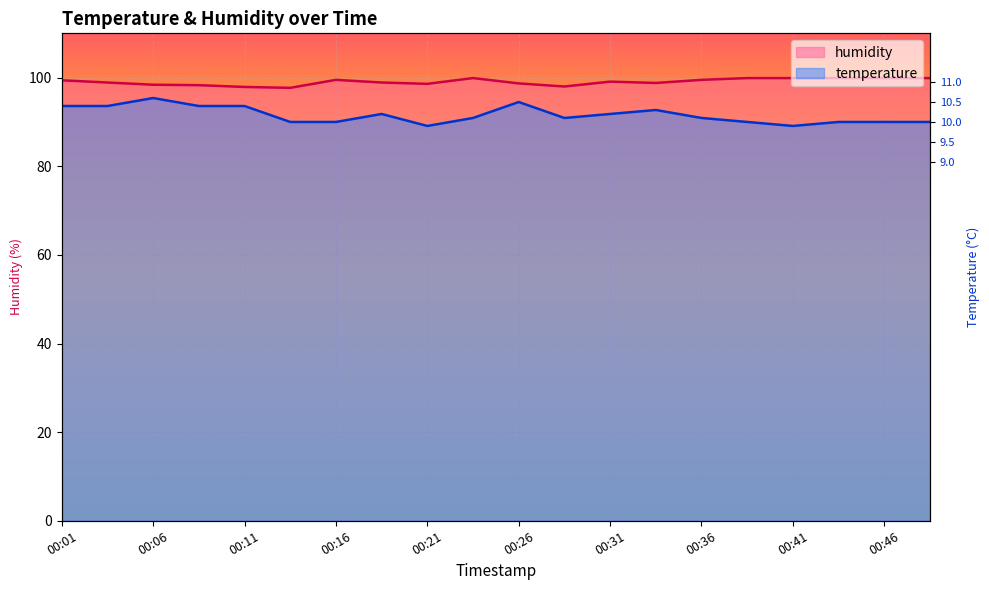

The temperature series shows 39.1 at 00:21. True or false?

False